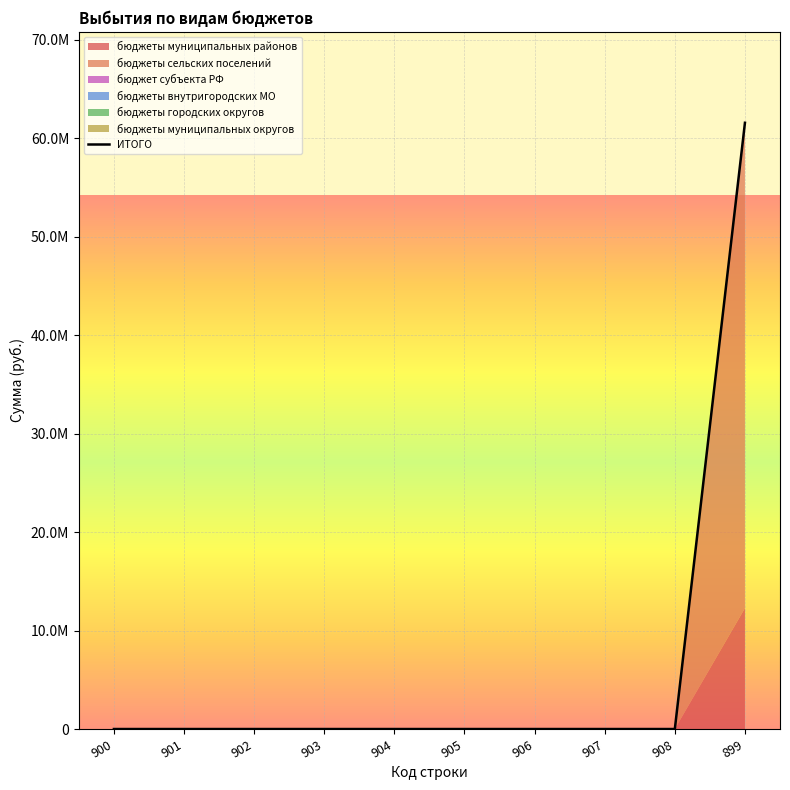

What is the value of the 10th point from the left?

61585850.0